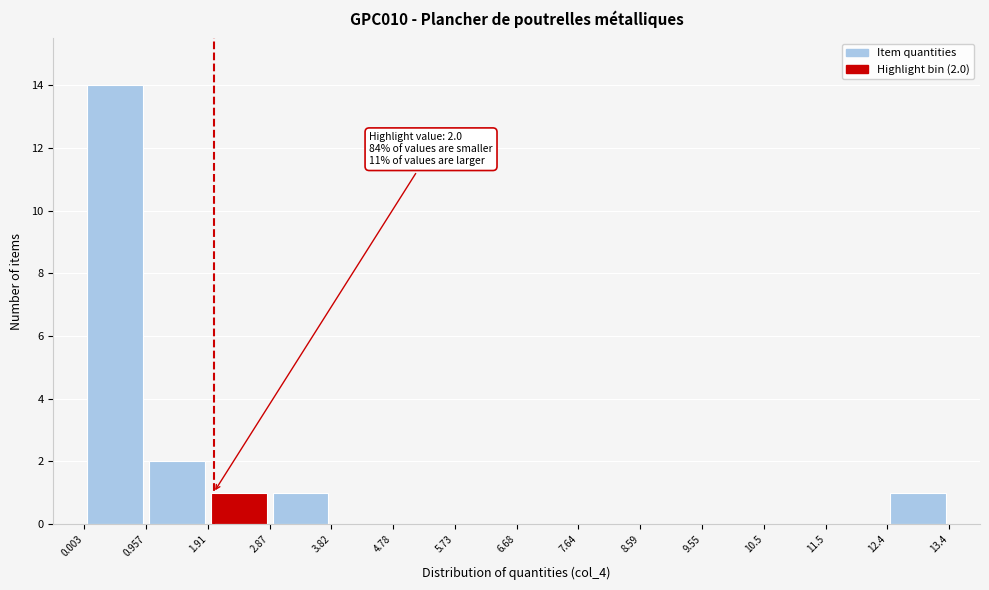

Which range on the x-axis has the tallest bar?

0.003 to 0.957